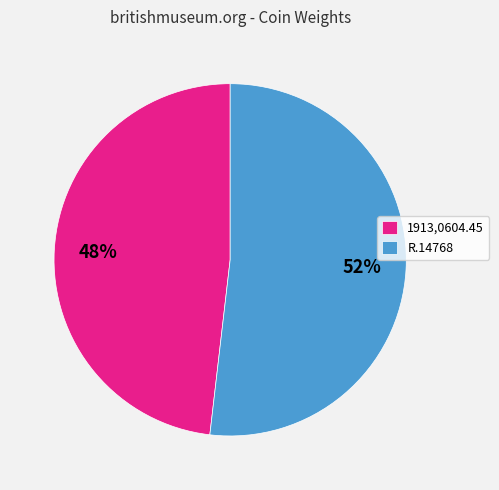

Between 1913,0604.45 and R.14768, which is larger?

R.14768